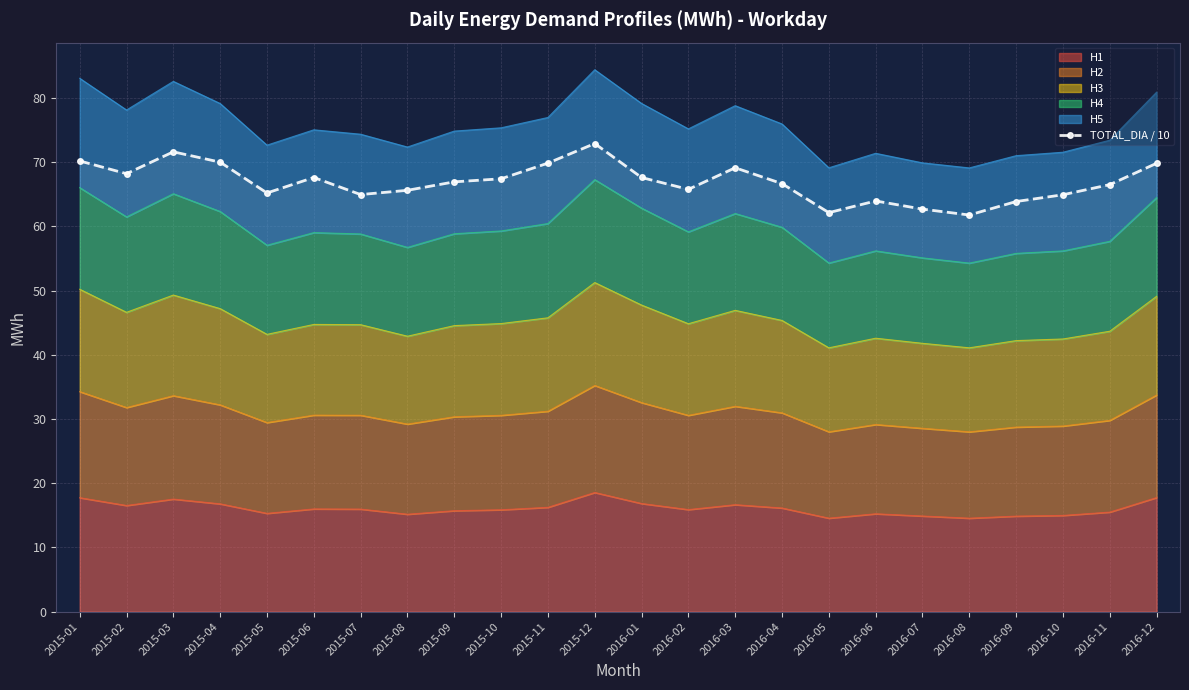

Is it true that the value at 2016-05 is 62.2?

True